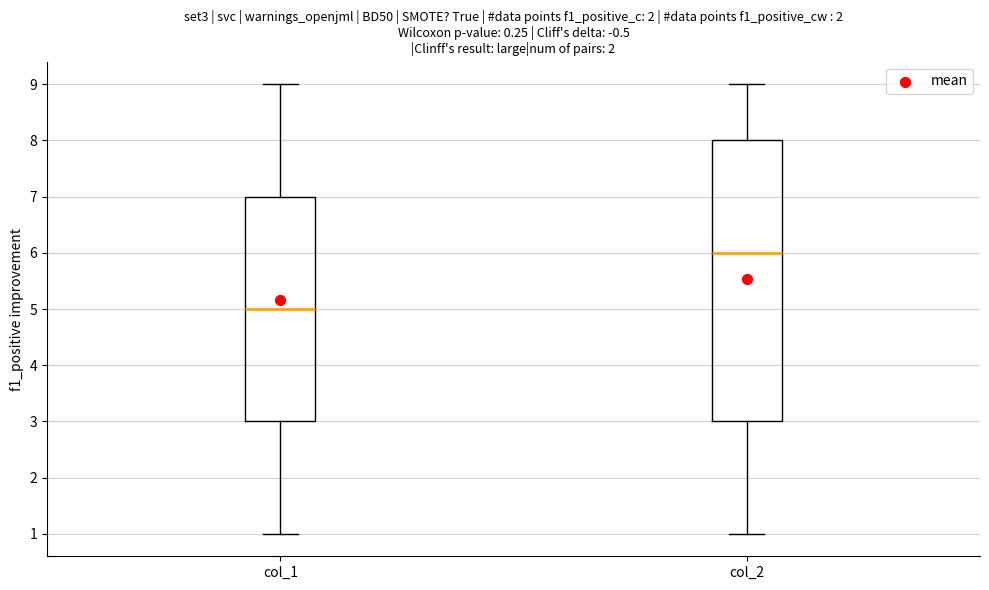

Which box has the lowest median line?

col_1